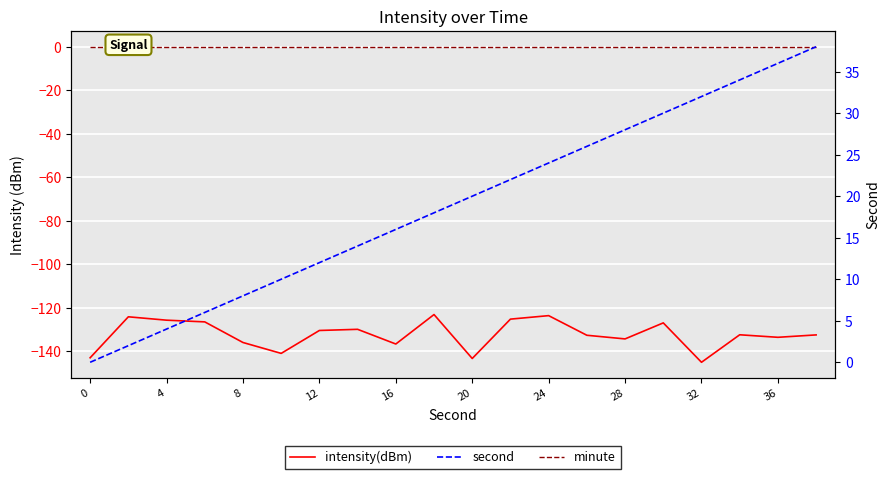

Is the value of minute at 19 greater than the value of intensity(dBm) at 16?

Yes